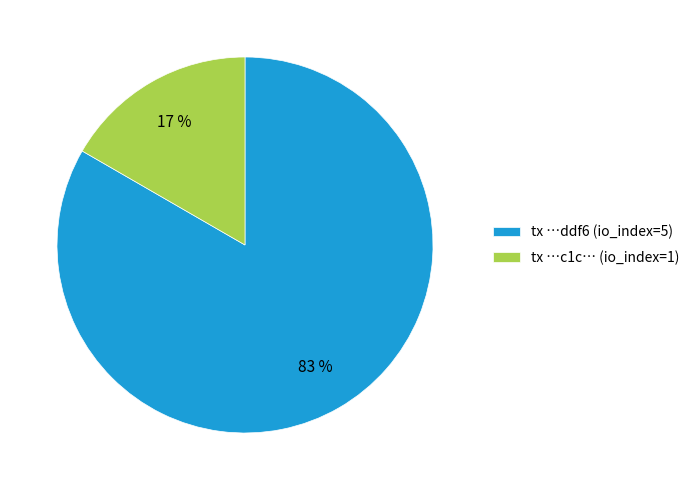

Is the sum of tx …ddf6 (io_index=5) and tx …c1c… (io_index=1) greater than half?

Yes